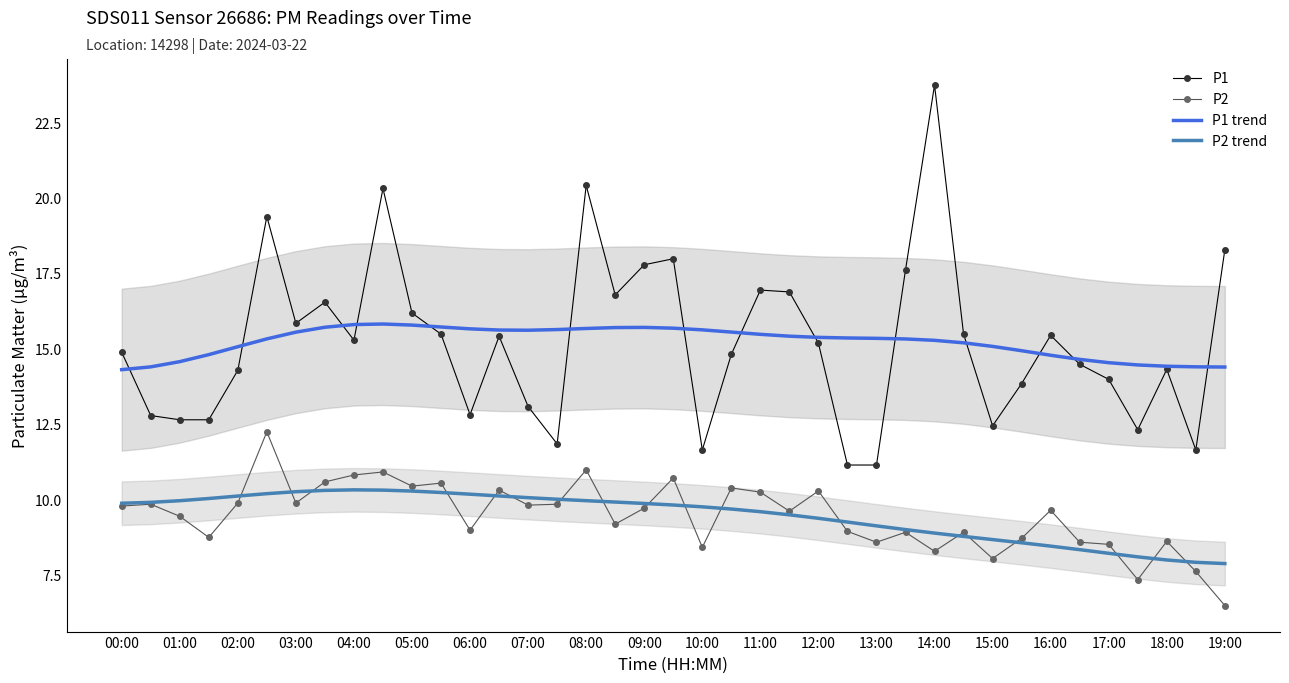

Which category has the lowest value in the P2 series?

19:00